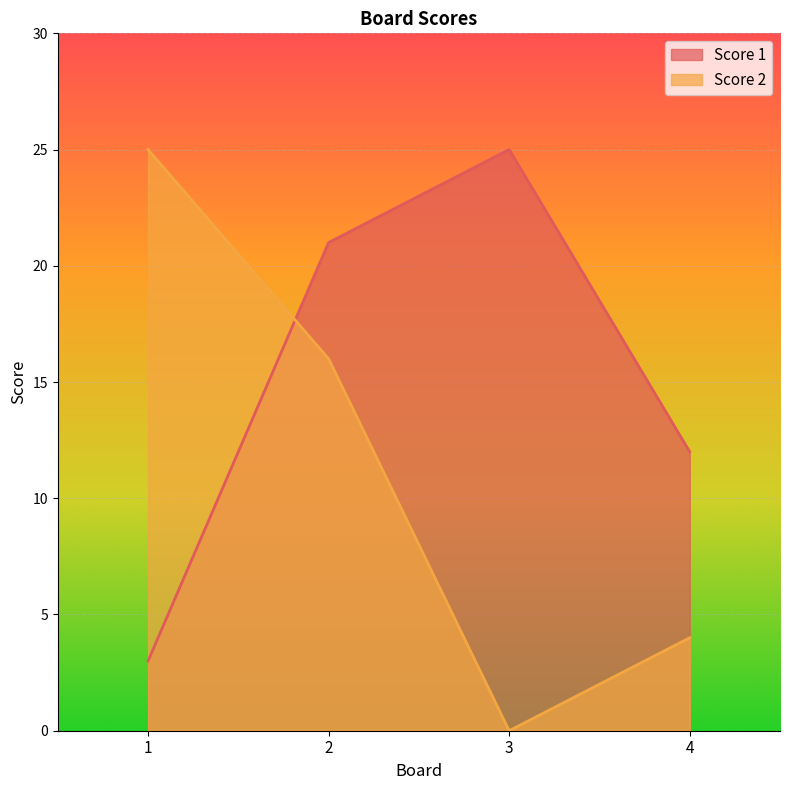

How many lines are shown in the chart?

2